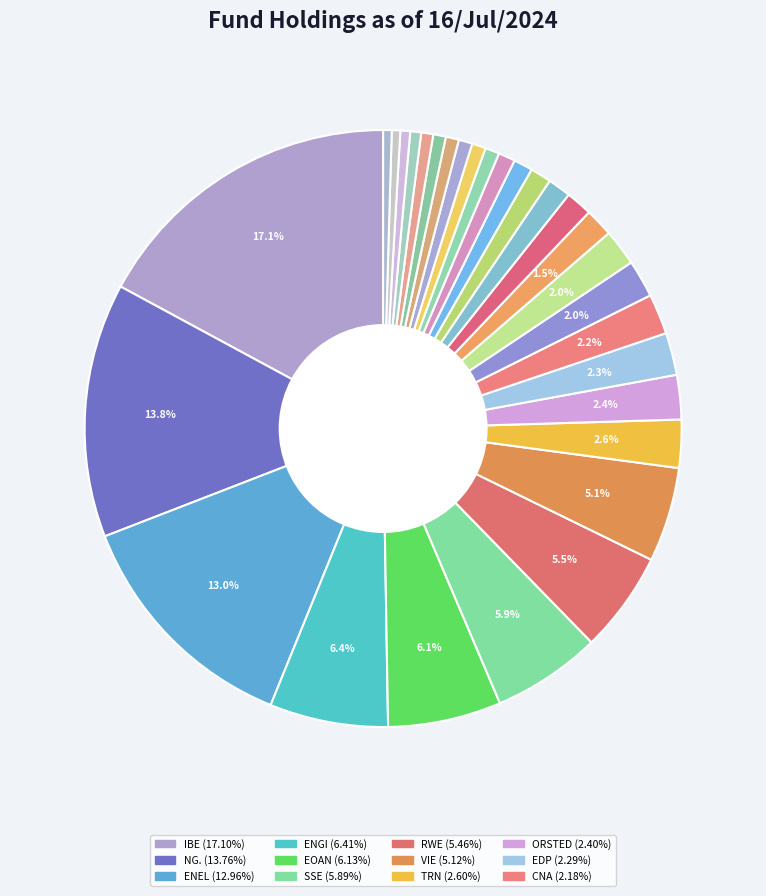

Is there any slice that represents more than half of the pie?

No